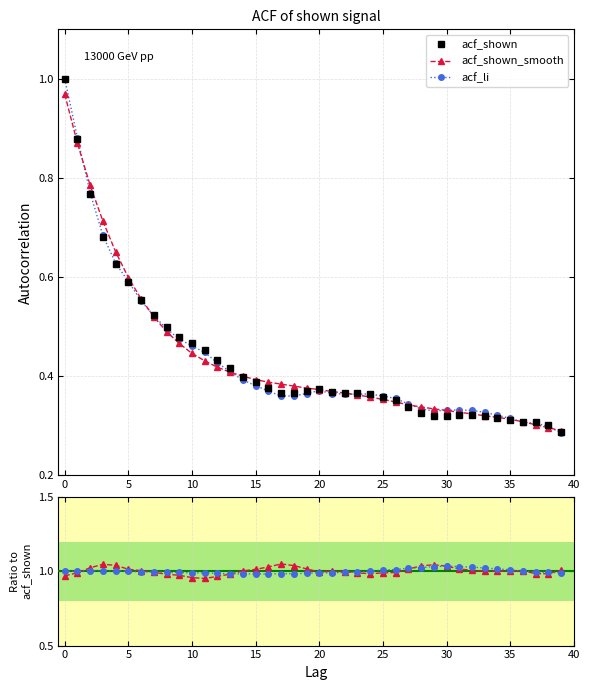

What are all the series names shown in the legend?

acf_shown, acf_shown_smooth, acf_li